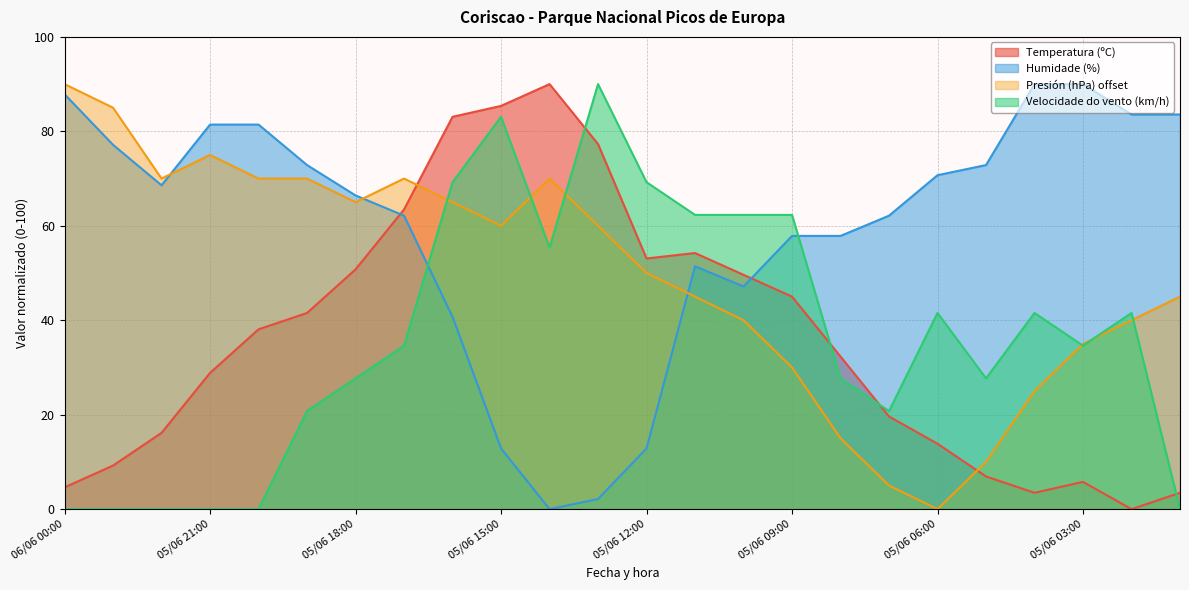

Rank the series by their maximum value, from lowest to highest.

Temperatura (ºC), Humidade (%), Presión (hPa) offset, Velocidade do vento (km/h)